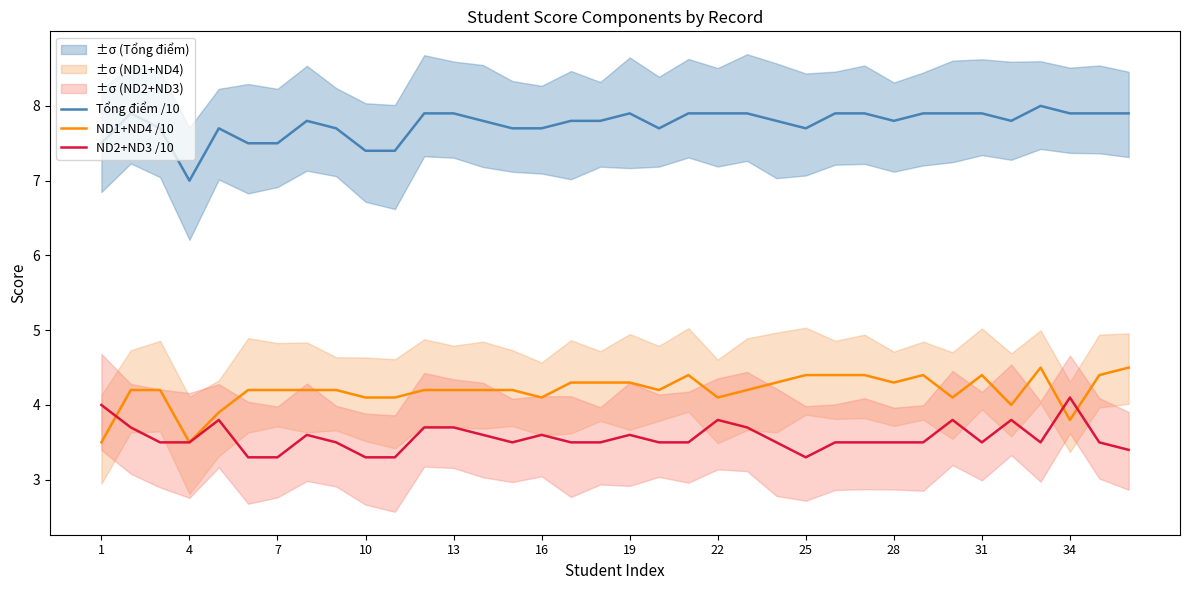

How many lines are shown in the chart?

3